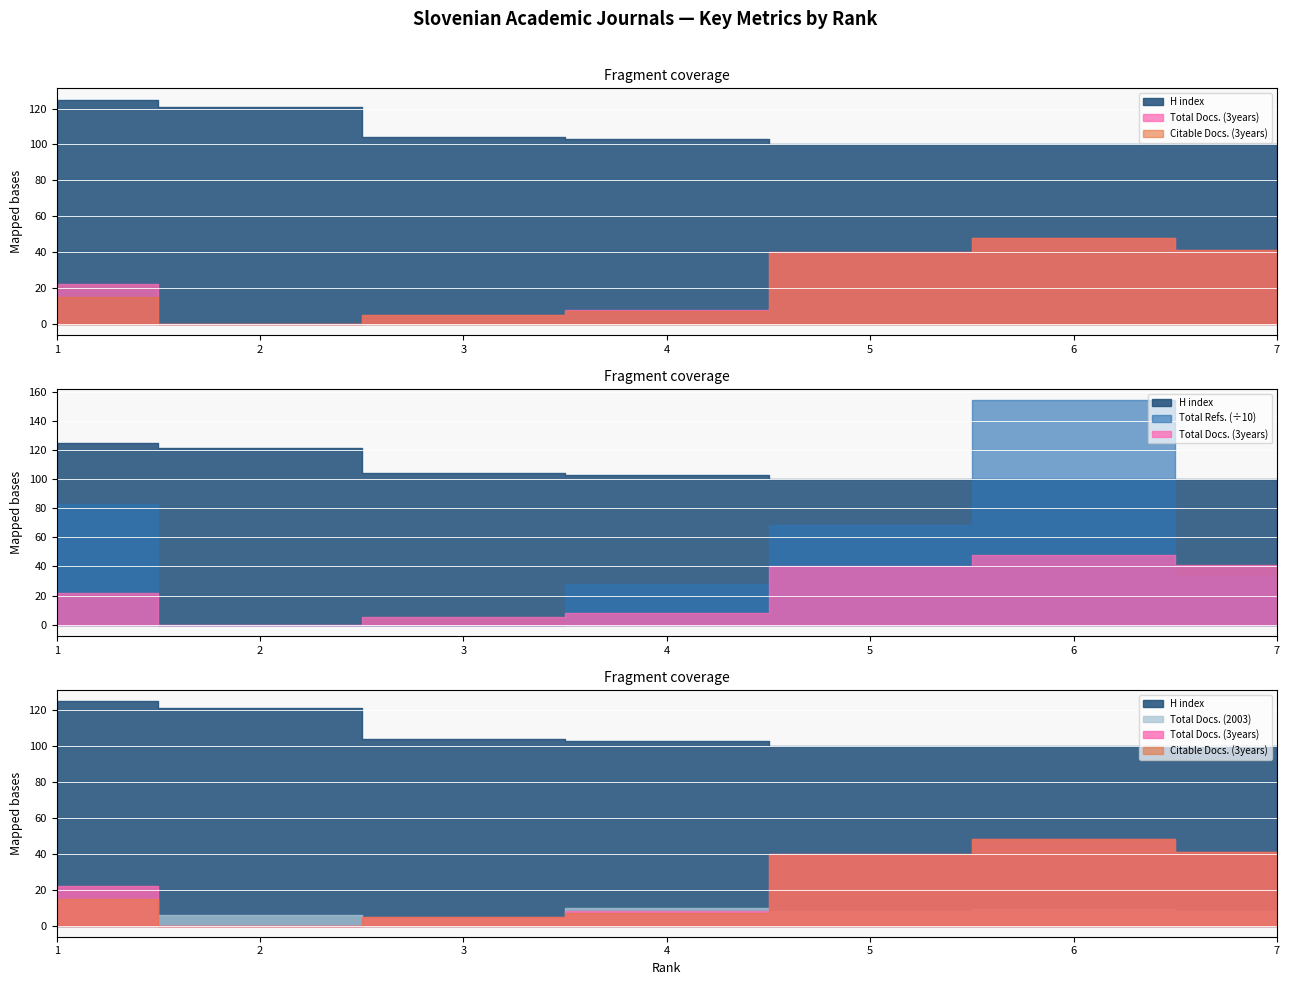

How many intersections are there between H index and Total Refs.?

2